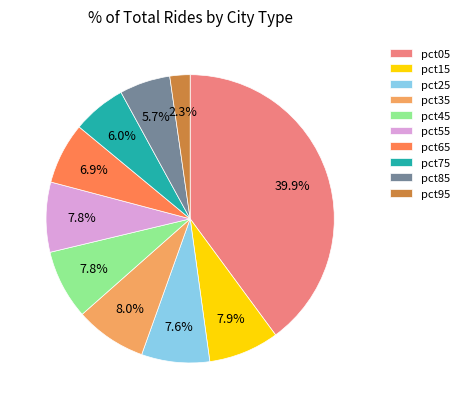

How many slices are in this pie chart?

10